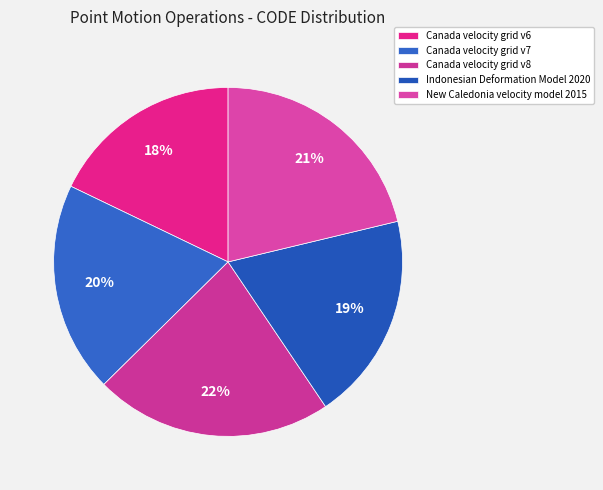

How many segments does this pie chart have?

5